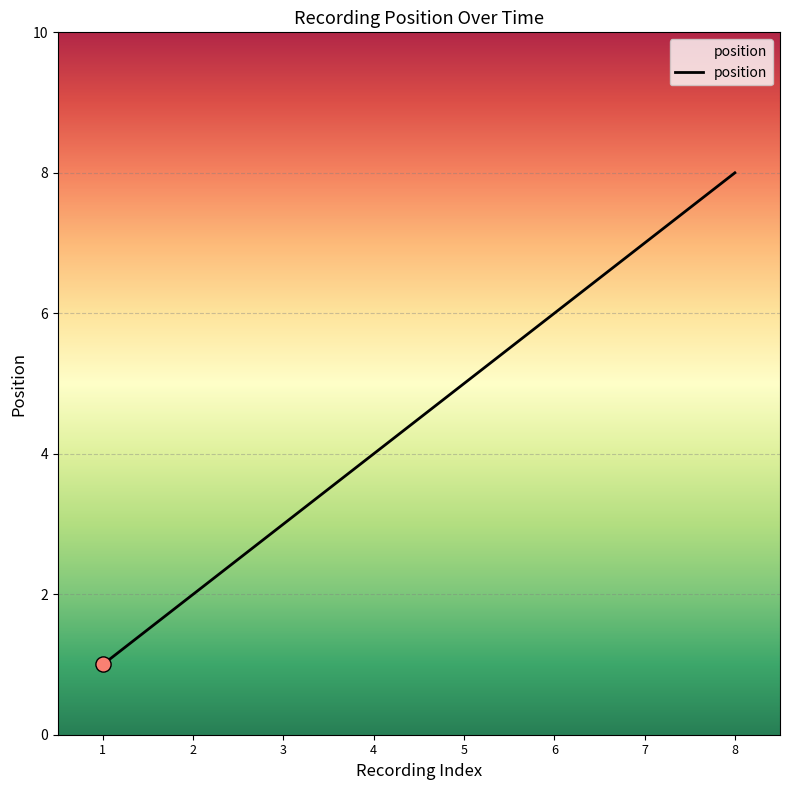

Approximately how many times larger is the value at 2 compared to 6?

0.3